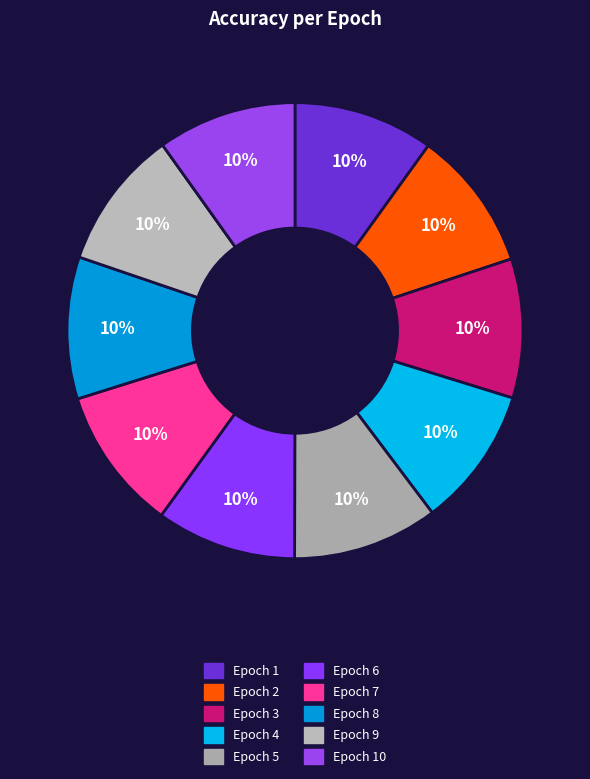

Count the number of slices in the pie.

10